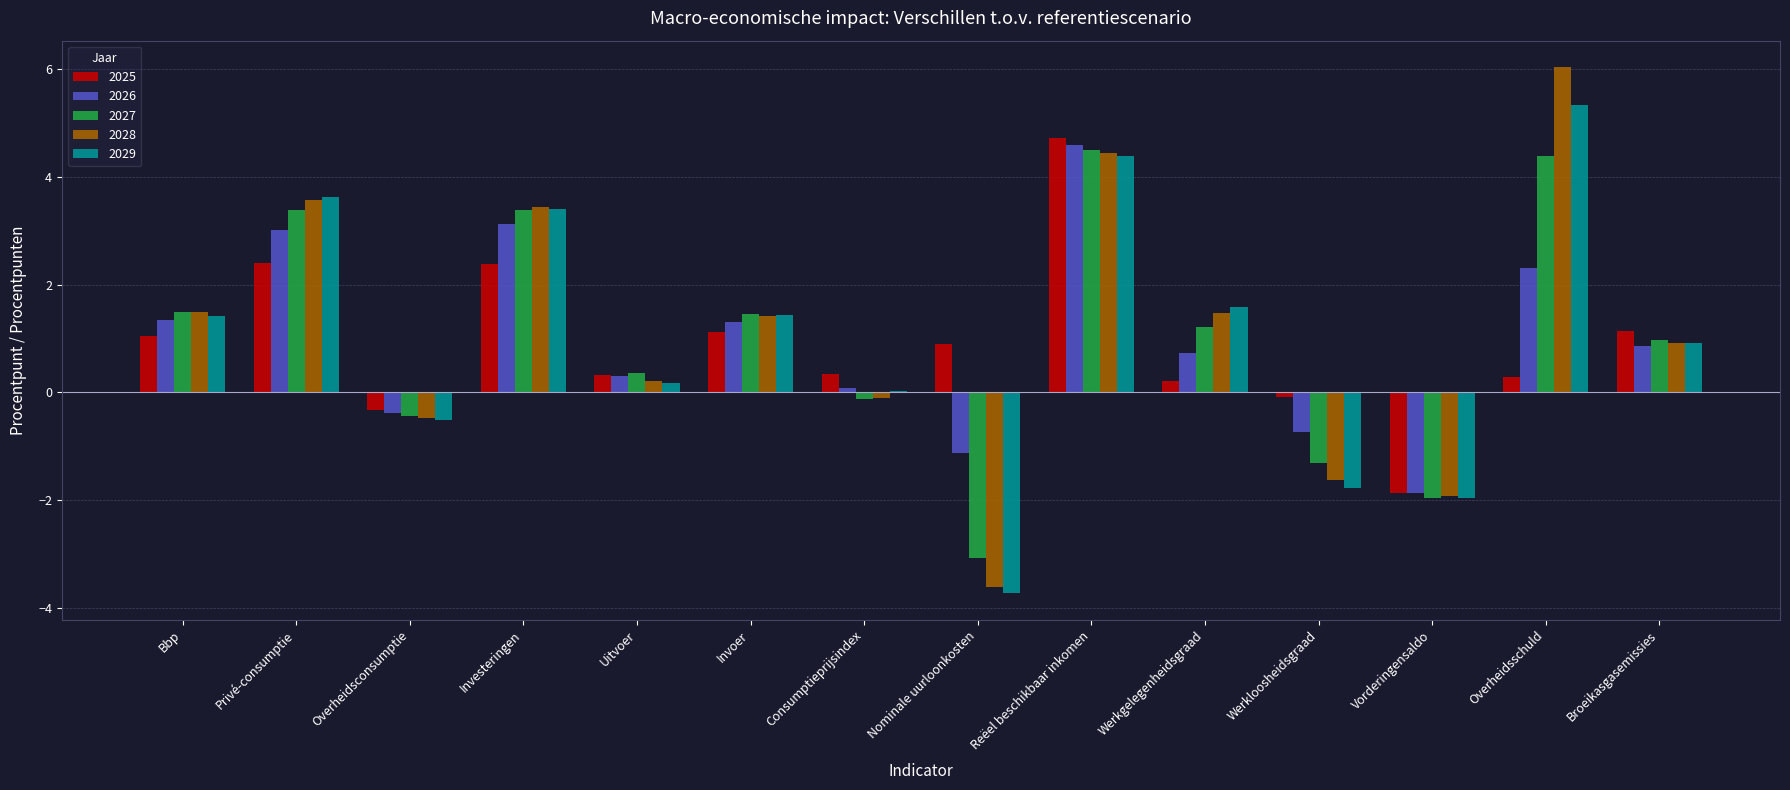

What is the greatest value displayed?

6.0